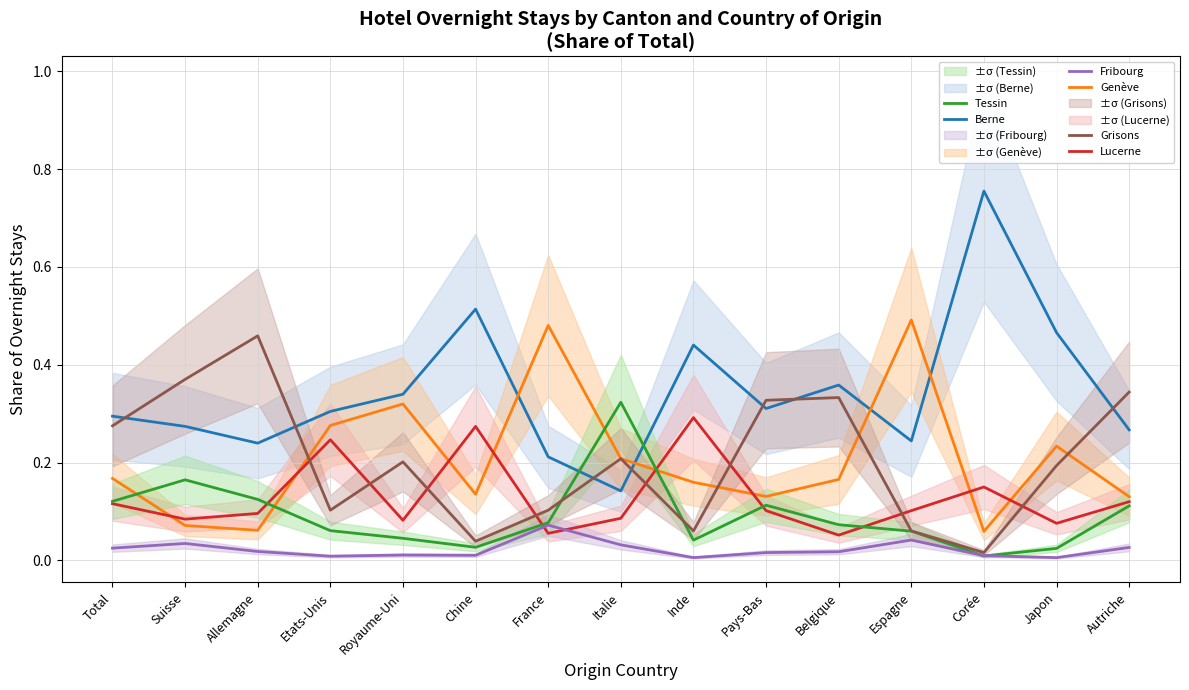

What is the difference between the maximum and minimum values in the Grisons series?

0.4